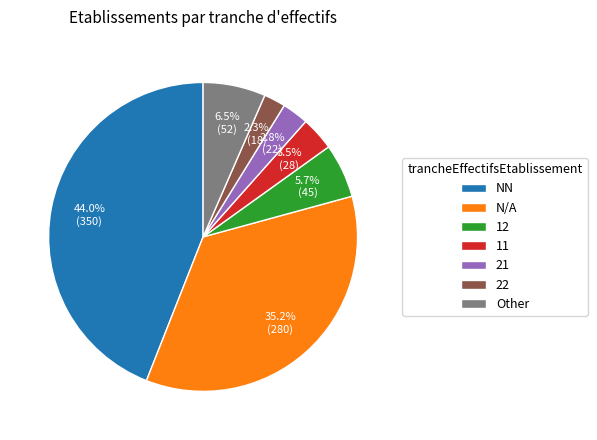

Between 11 and Other, which is larger?

Other